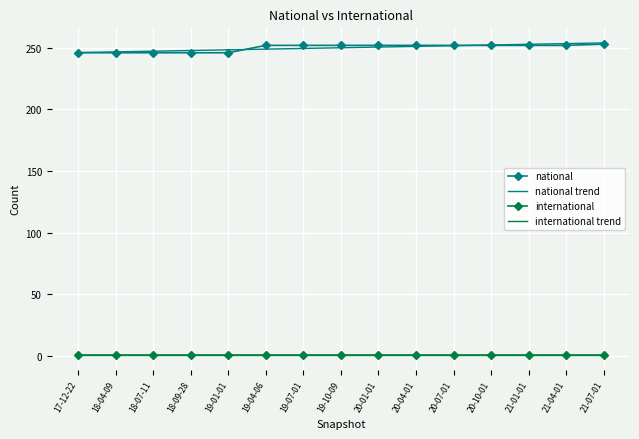

Rank the series at 19-10-09 from highest to lowest value.

national, national trend, international, international trend